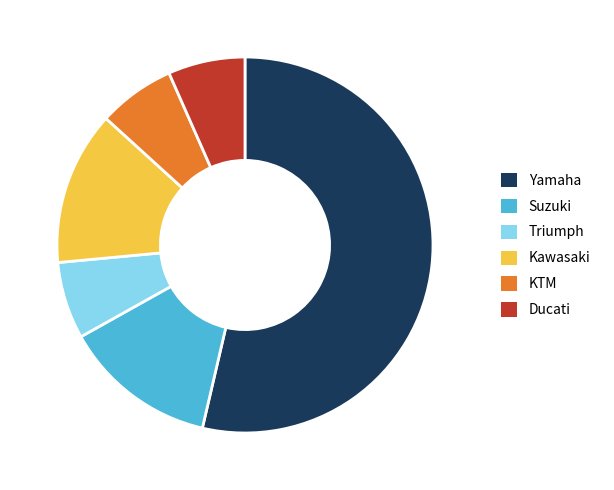

How many segments does this pie chart have?

6